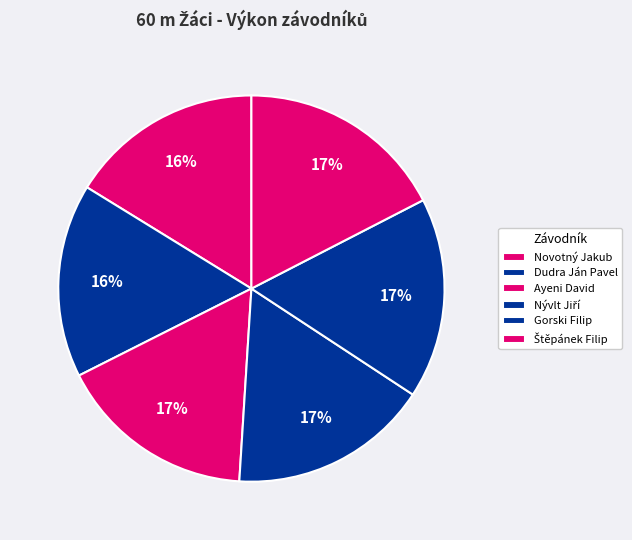

Which category has the biggest portion of the pie?

Štěpánek Filip